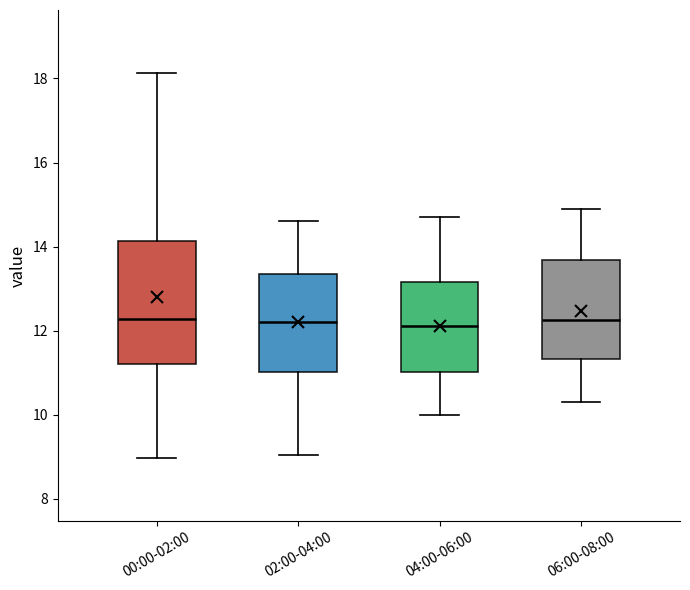

Where is the upper edge of the box for 02:00-04:00 on the y-axis? The values are not printed on the chart, so give them approximately, as read against the axis.

13.4